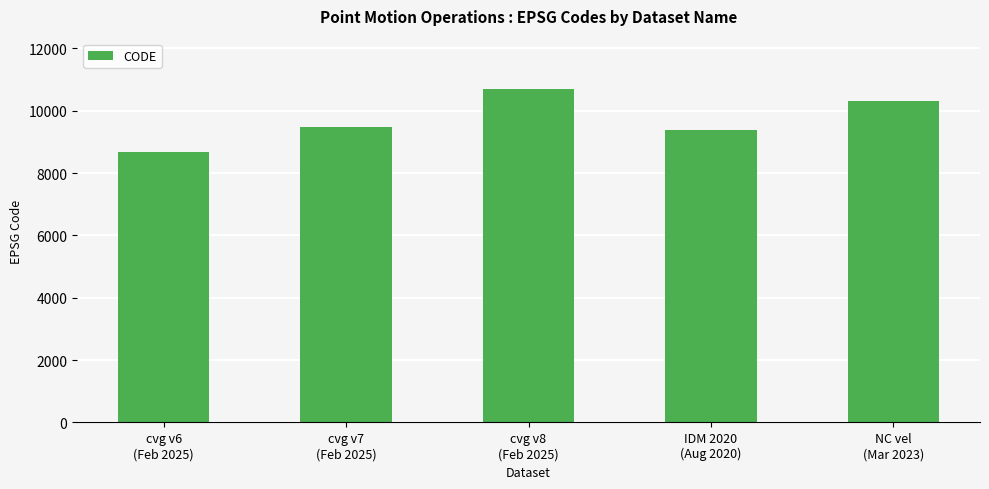

Reading left to right, transcribe all the data shown in this chart.

8676	9483	10707	9375	10323